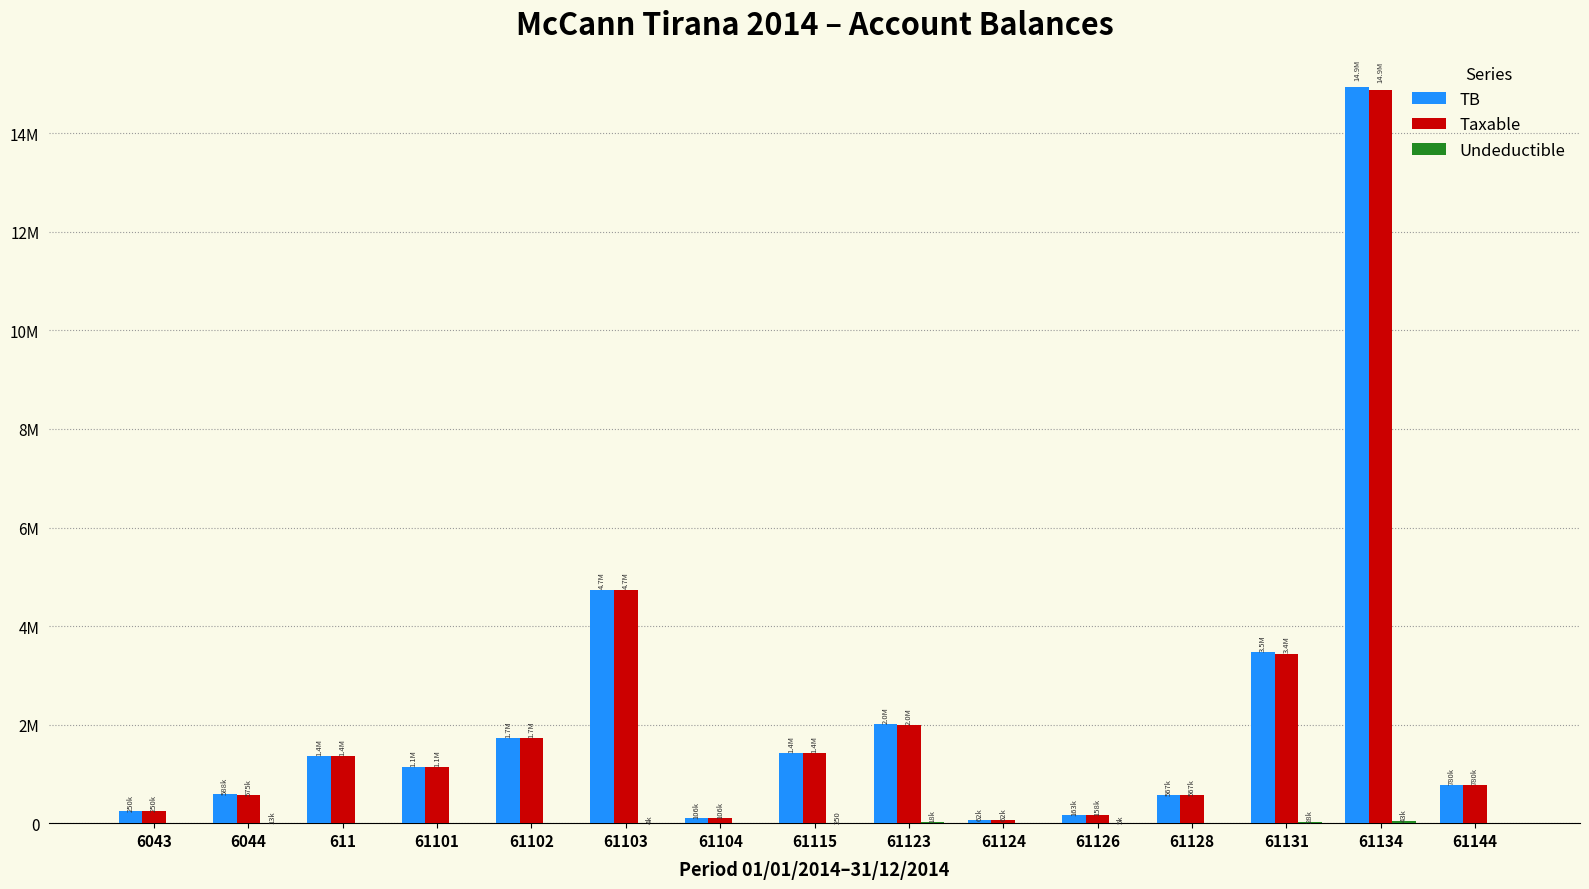

Which series has the largest total across all categories?

TB